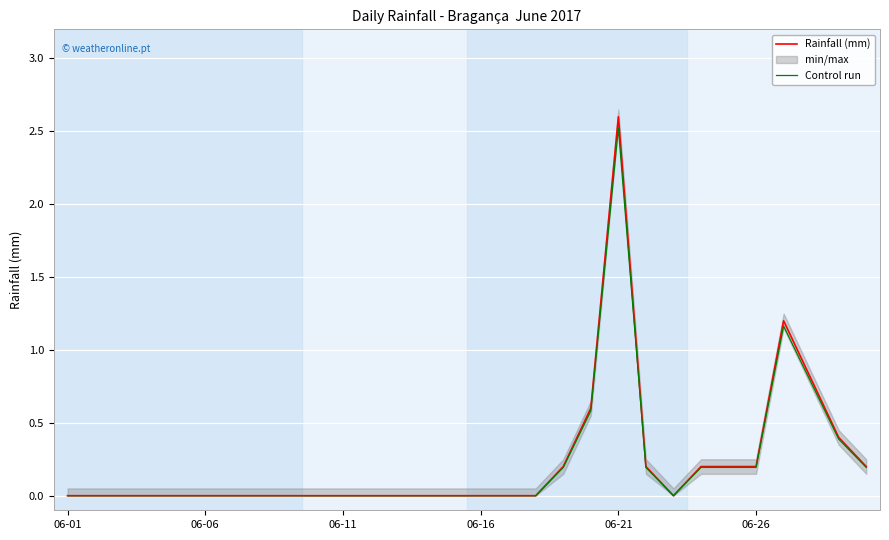

How many data points does each series have?

30